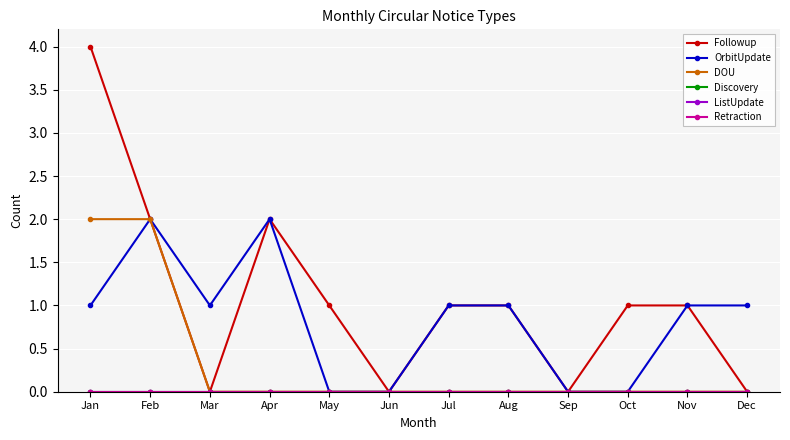

True or false: Followup has more than 2 interior local peaks.

False